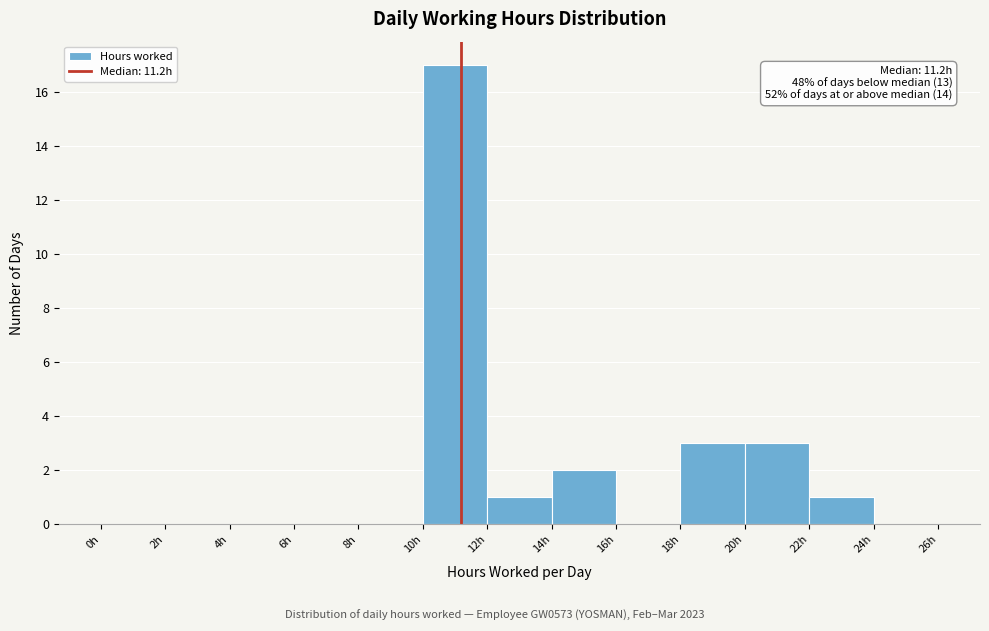

Over which range of the x-axis is the bar tallest?

10 to 12